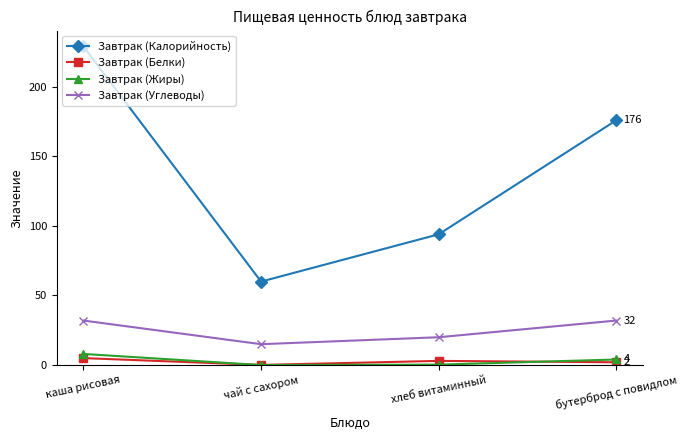

What is the difference between the second highest and minimum values in the Завтрак (Жиры) series?

4.0